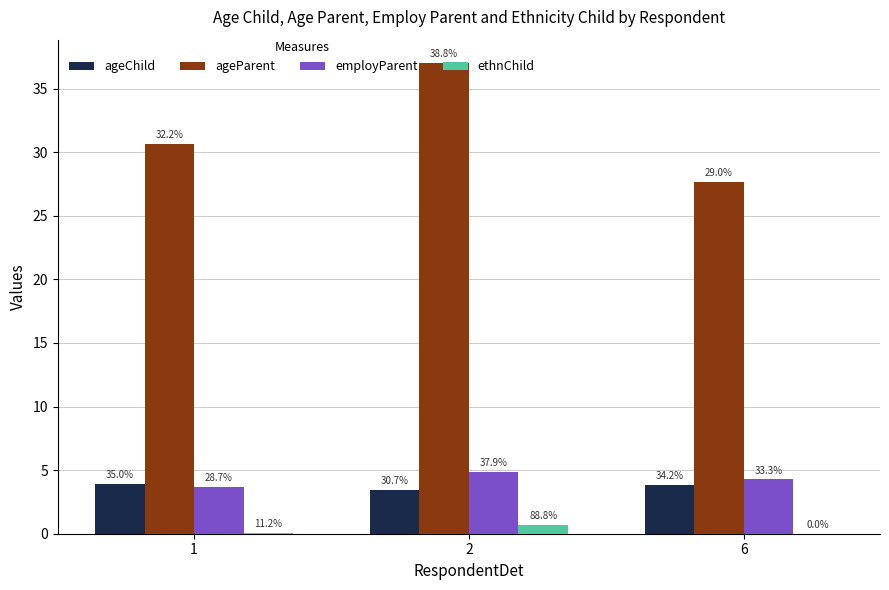

Rank the series by their maximum value, from lowest to highest.

ethnChild, ageChild, employParent, ageParent